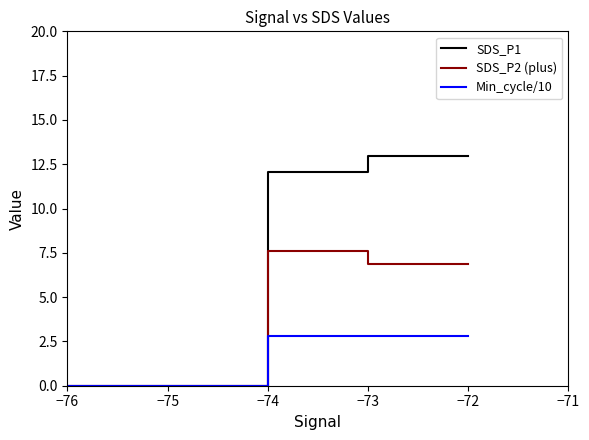

Rank the series at −72 from highest to lowest value.

SDS_P1, SDS_P2 (plus), Min_cycle/10